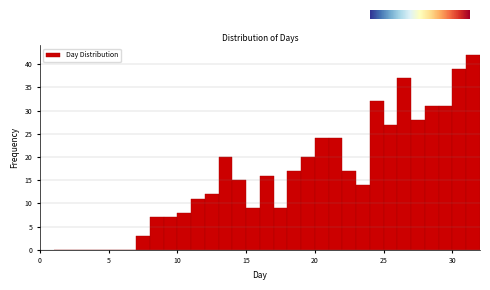

Read against the x-axis, roughly where is the centre of the tallest bar?

31.5